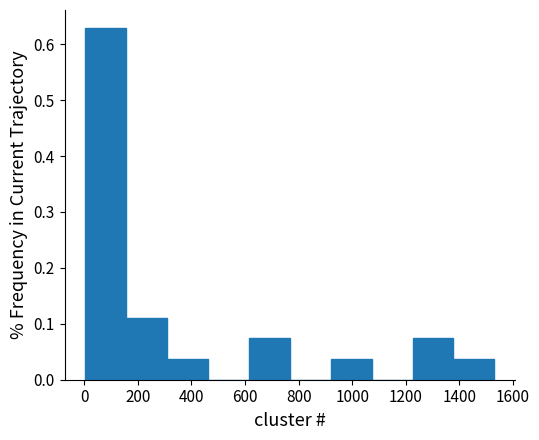

Reading left to right, list every bar in this chart as the range it spans on the x-axis followed by its height. Neither the bar edges nor the heights are printed on the chart, so give them approximately, as read against the axes.

0 to 160: 0.63
160 to 300: 0.11
300 to 460: 0.04
460 to 620: 0
620 to 760: 0.07
760 to 920: 0
920 to 1080: 0.04
1080 to 1220: 0
1220 to 1380: 0.07
1380 to 1540: 0.04